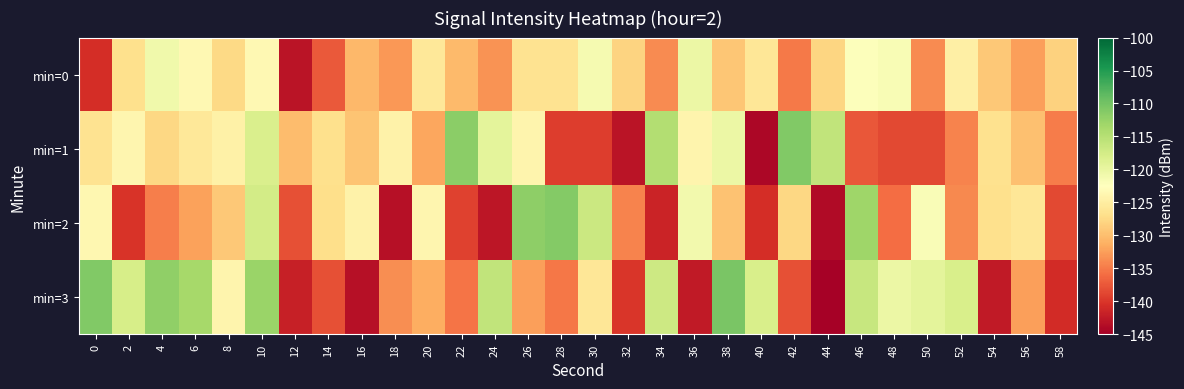

What is the difference between the highest and lowest values at 48?

18.4